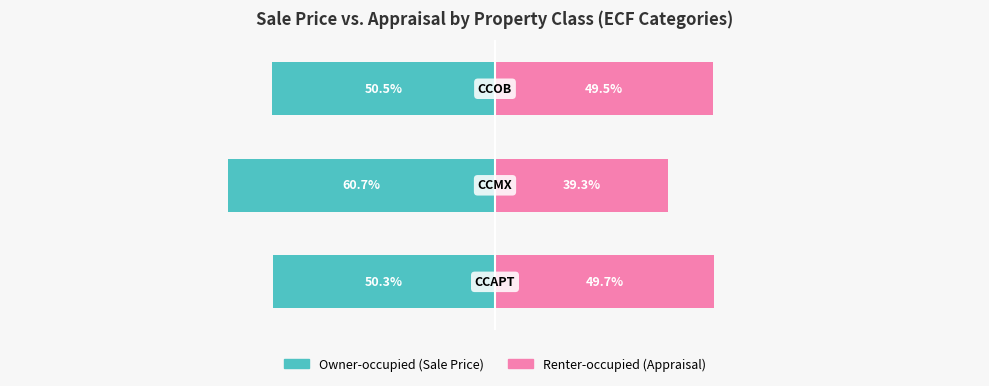

Count the number of categories in the chart.

3